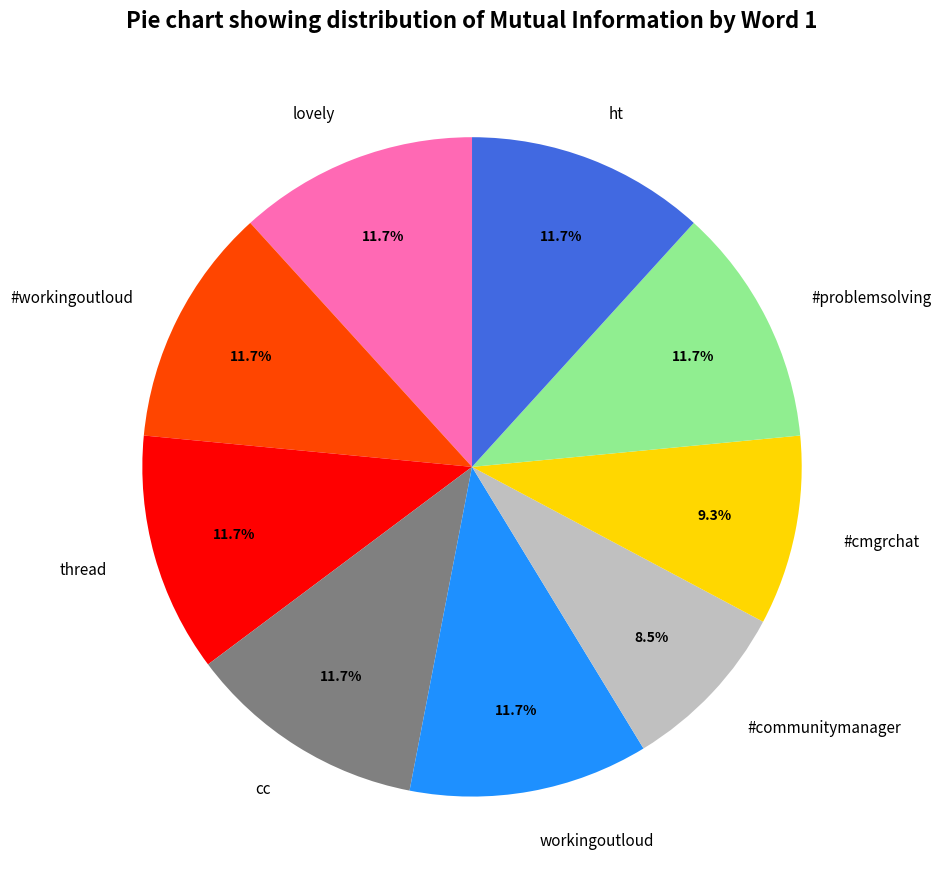

Is the sum of #workingoutloud and thread greater than half?

No